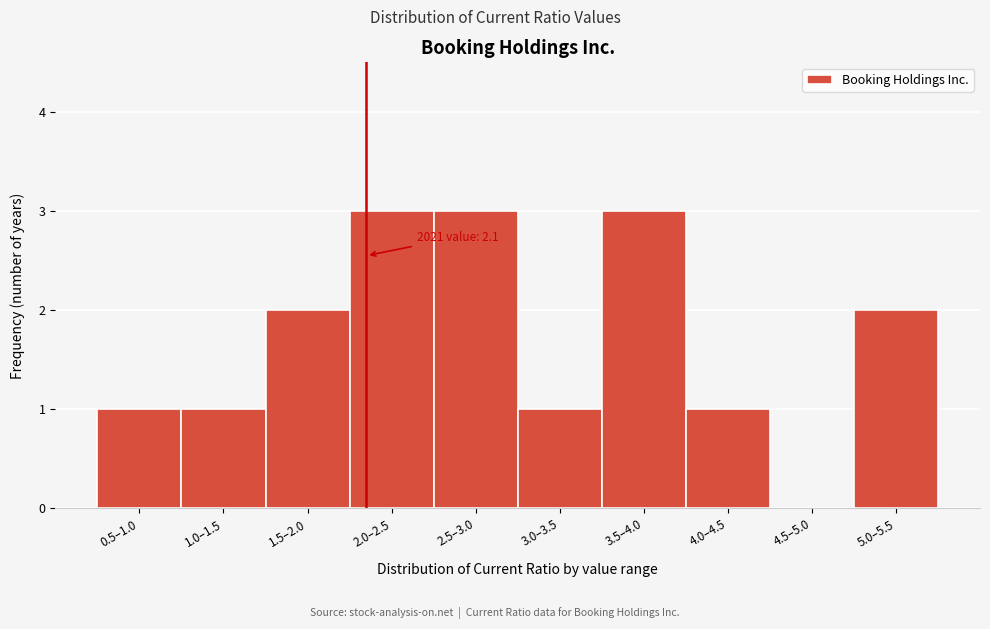

Reading left to right, what are all the values shown in this chart?

0.5–1.0=1	1.0–1.5=1	1.5–2.0=2	2.0–2.5=3	2.5–3.0=3	3.0–3.5=1	3.5–4.0=3	4.0–4.5=1	4.5–5.0=0	5.0–5.5=2